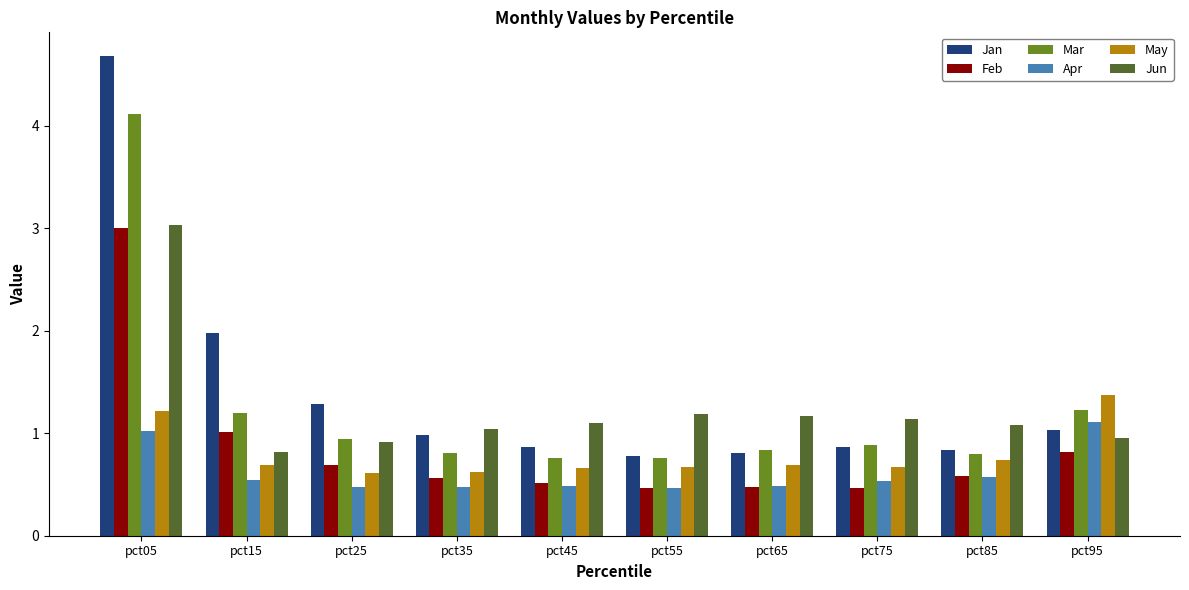

Reading right to left, what are all the values shown in this chart?

Jan: 1.0	0.8	0.9	0.8	0.8	0.9	1.0	1.3	2.0	4.7
Feb: 0.8	0.6	0.5	0.5	0.5	0.5	0.6	0.7	1.0	3.0
Mar: 1.2	0.8	0.9	0.8	0.8	0.8	0.8	0.9	1.2	4.1
Apr: 1.1	0.6	0.5	0.5	0.5	0.5	0.5	0.5	0.5	1.0
May: 1.4	0.7	0.7	0.7	0.7	0.7	0.6	0.6	0.7	1.2
Jun: 1.0	1.1	1.1	1.2	1.2	1.1	1.0	0.9	0.8	3.0